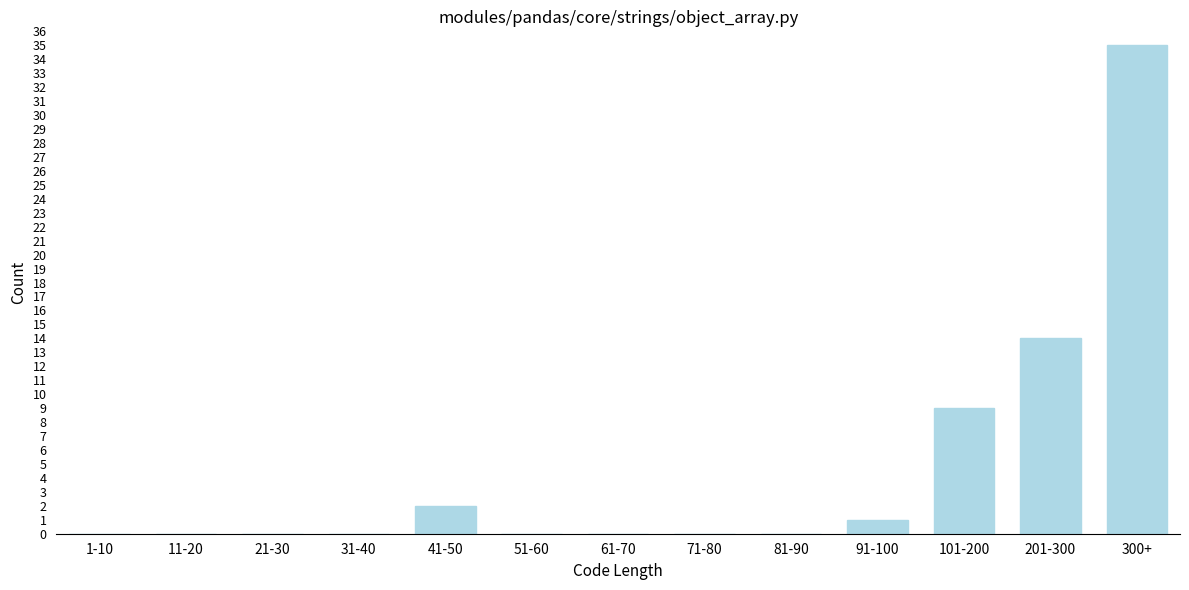

Reading left to right, transcribe all the data shown in this chart.

1-10=0	11-20=0	21-30=0	31-40=0	41-50=2	51-60=0	61-70=0	71-80=0	81-90=0	91-100=1	101-200=9	201-300=14	300+=35